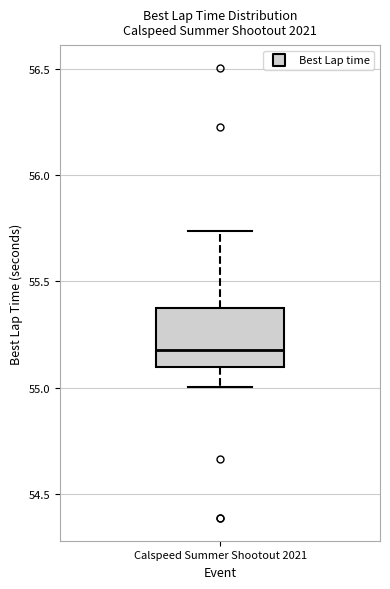

Transcribe this box plot: give where the median line is, the range the box spans, and where the two whiskers end, as read against the y-axis. The values are not printed on the chart, so give them approximately, as read against the axis.

median 55.20, box 55.10 to 55.40, whiskers 55.00 to 55.75